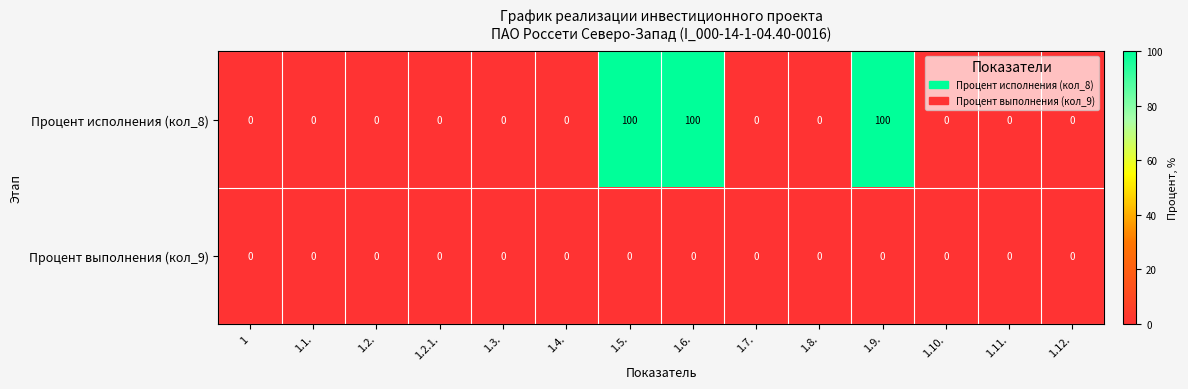

Which series has the largest range (max minus min)?

Процент исполнения (кол_8)